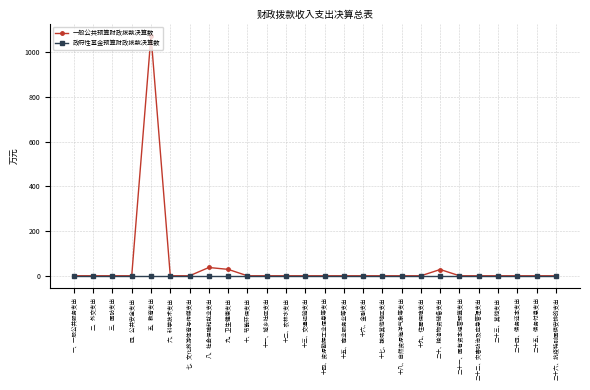

Which label corresponds to the largest value in the chart?

五、教育支出